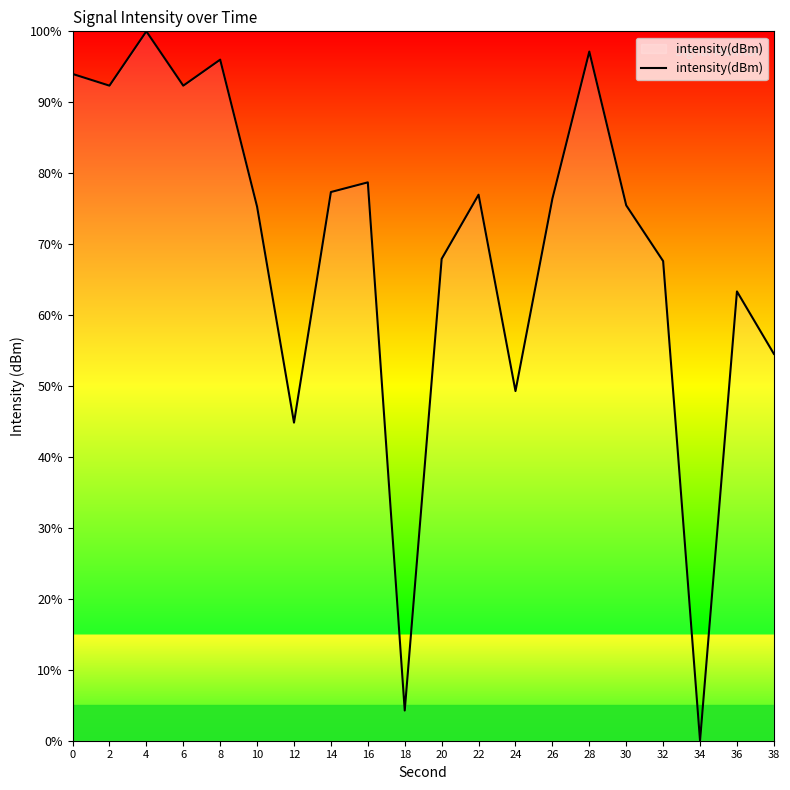

What is the difference between the second highest and minimum values?

97.1